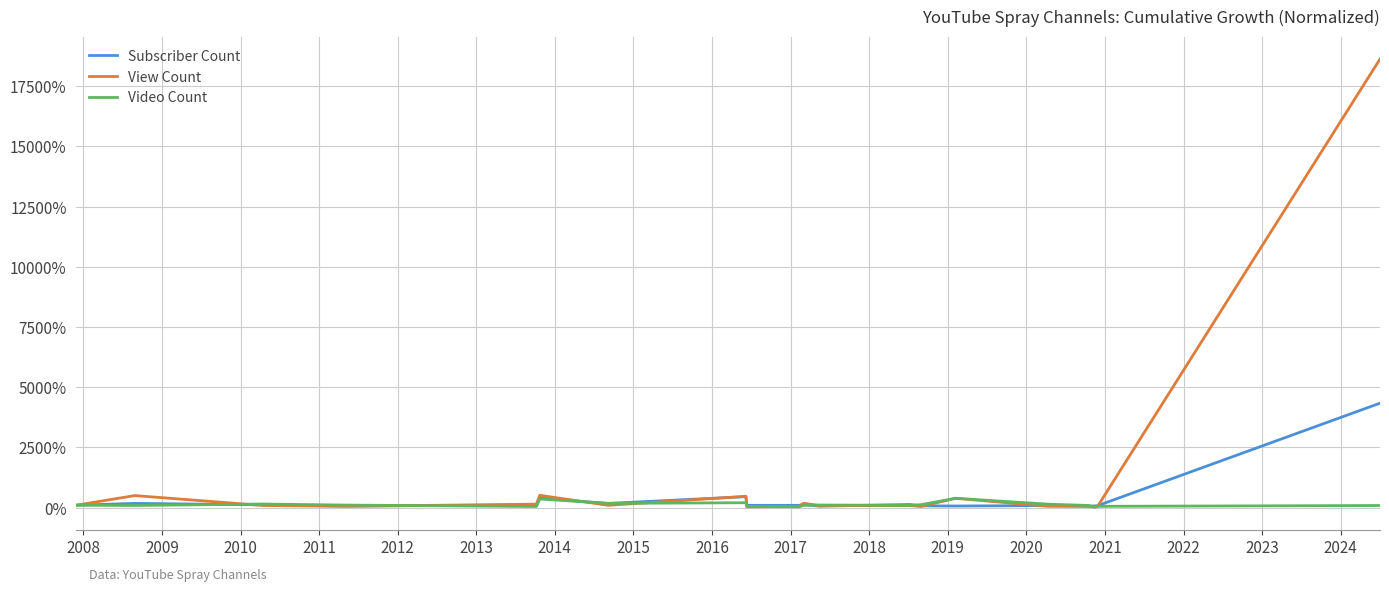

What are all the series names shown in the legend?

Subscriber Count, View Count, Video Count